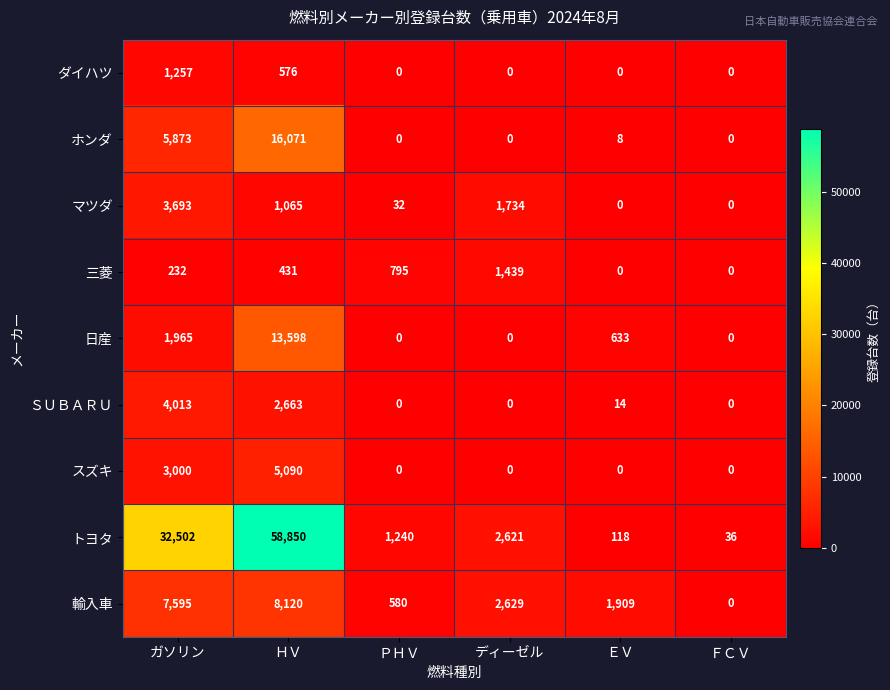

Between ＨＶ and ＥＶ, which series saw the biggest shift?

トヨタ